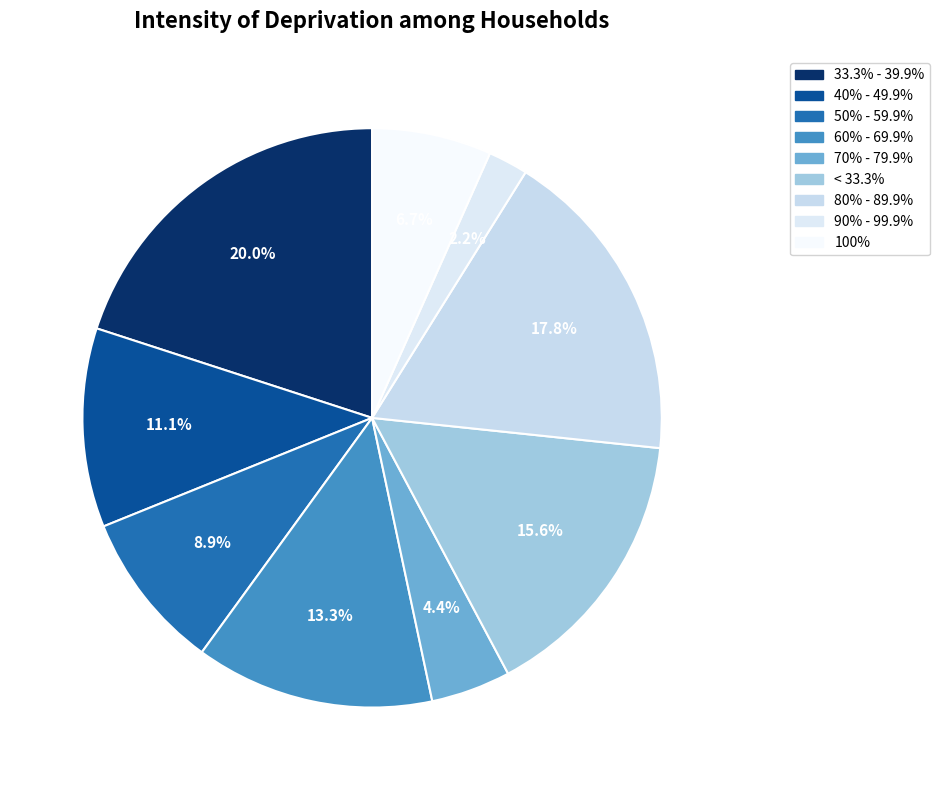

What is the smallest slice in the pie chart?

90% - 99.9%